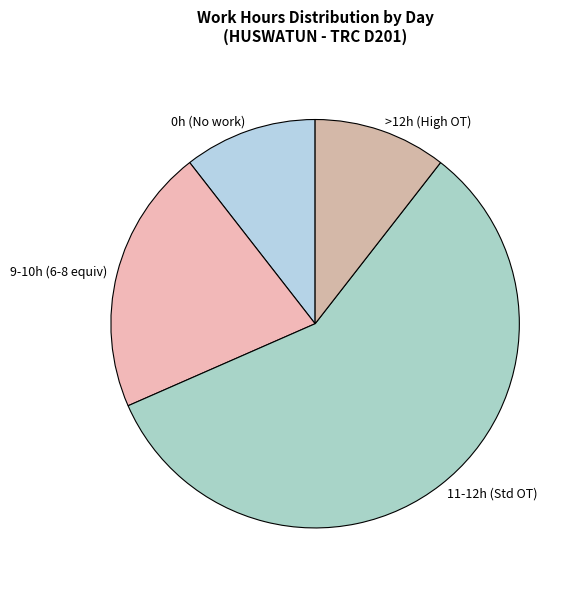

Is it true that 0h (No work) is 11% of the pie?

True